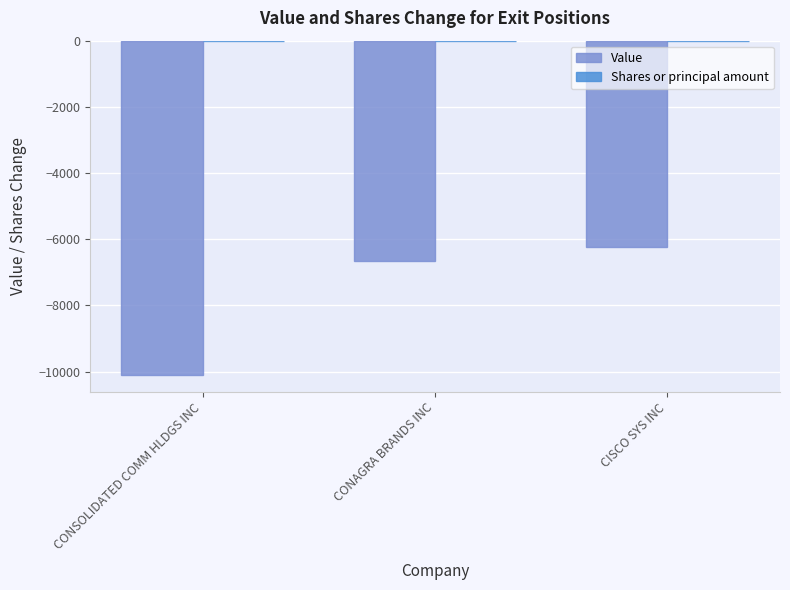

Which series changed the most between CONAGRA BRANDS INC and CISCO SYS INC?

Value